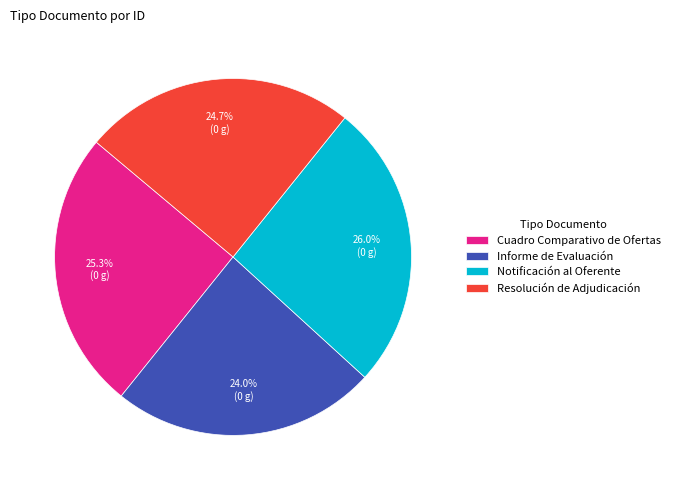

Which slice is the smallest?

Informe de Evaluación